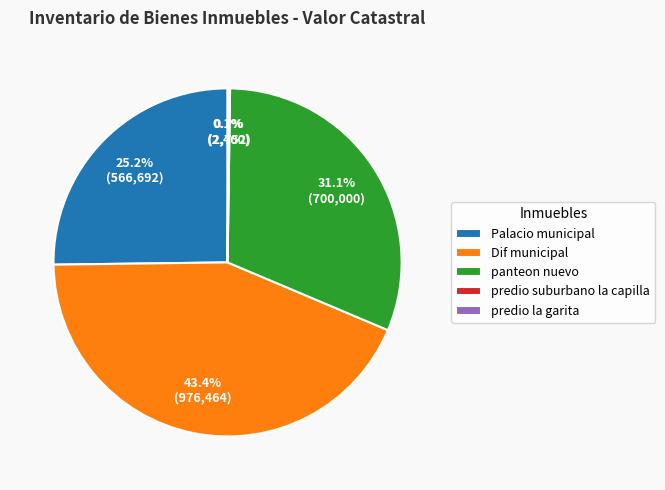

What is the ratio of the value at Palacio municipal to the value at Dif municipal?

0.6